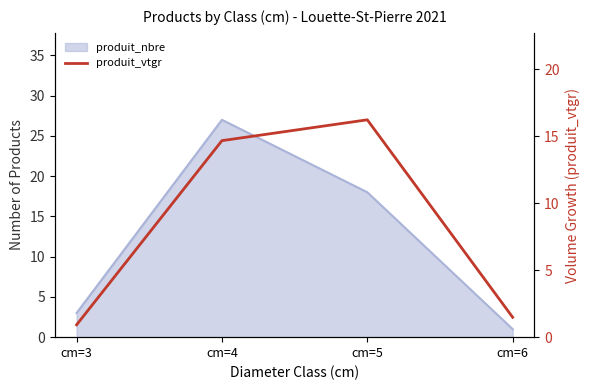

How many lines are shown in the chart?

1